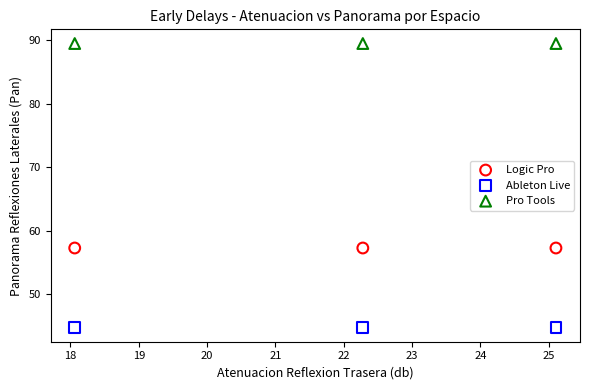

Across all data points, what is the average X value?

21.8